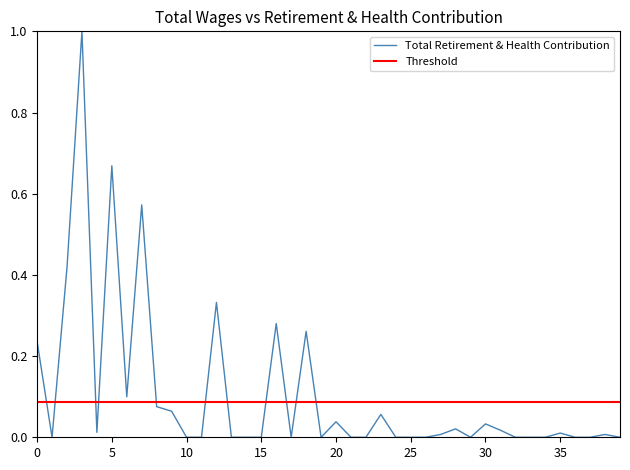

How many values exceed 0?

20